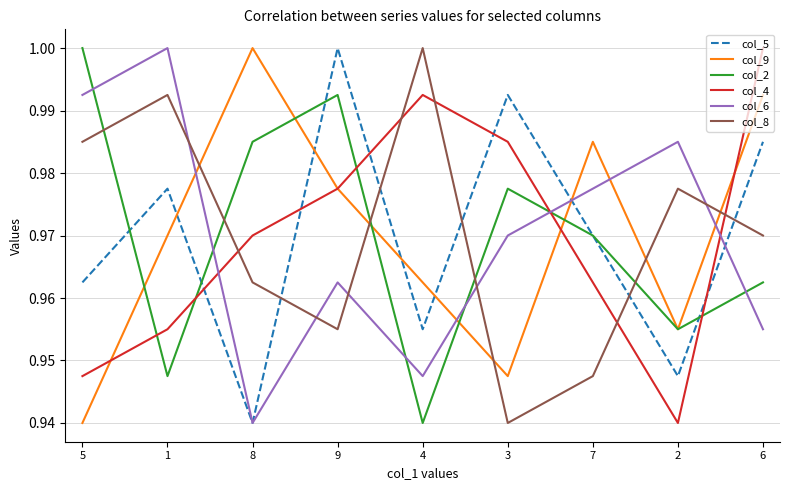

What is the total value across all series at 4?

5.8